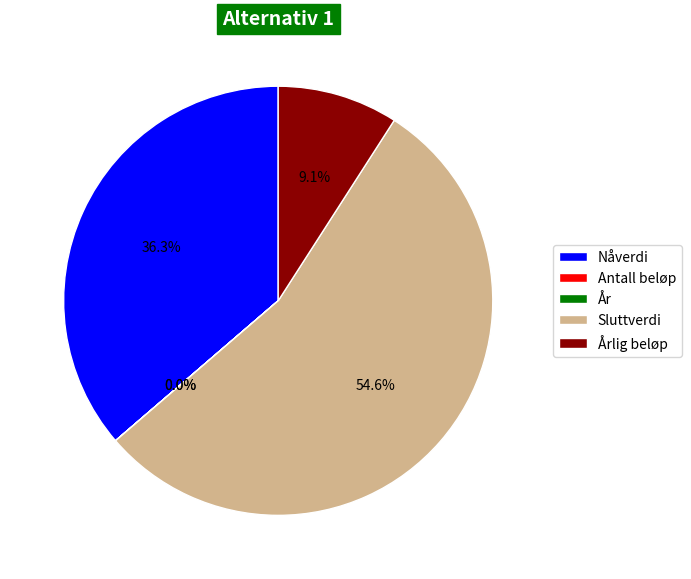

Which slice is the largest?

Sluttverdi